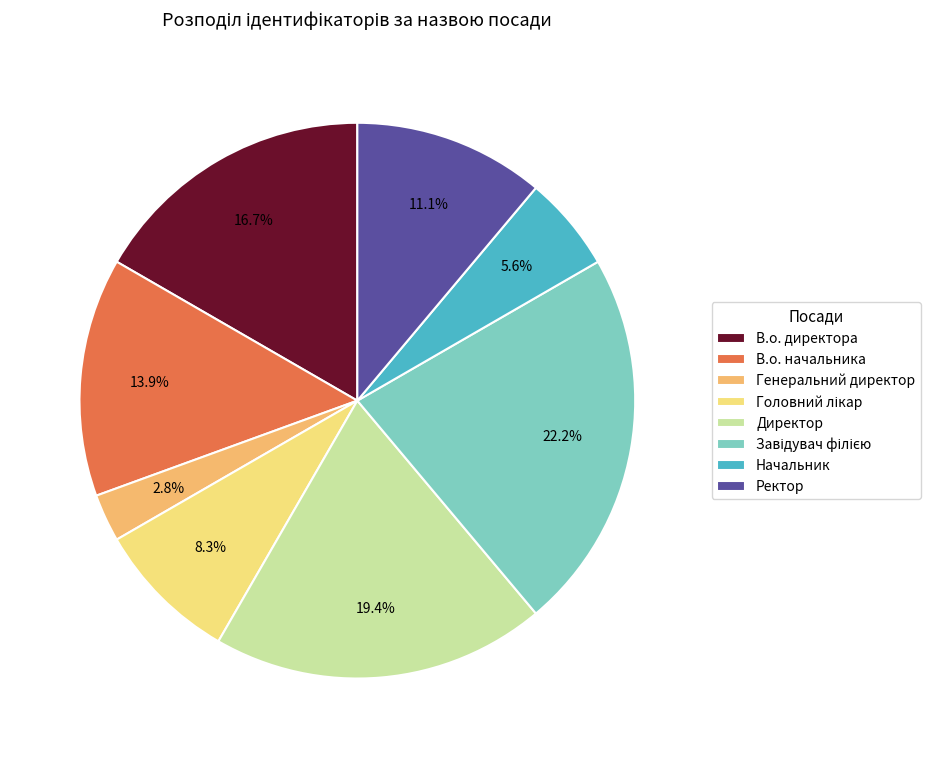

How many slices are in this pie chart?

8